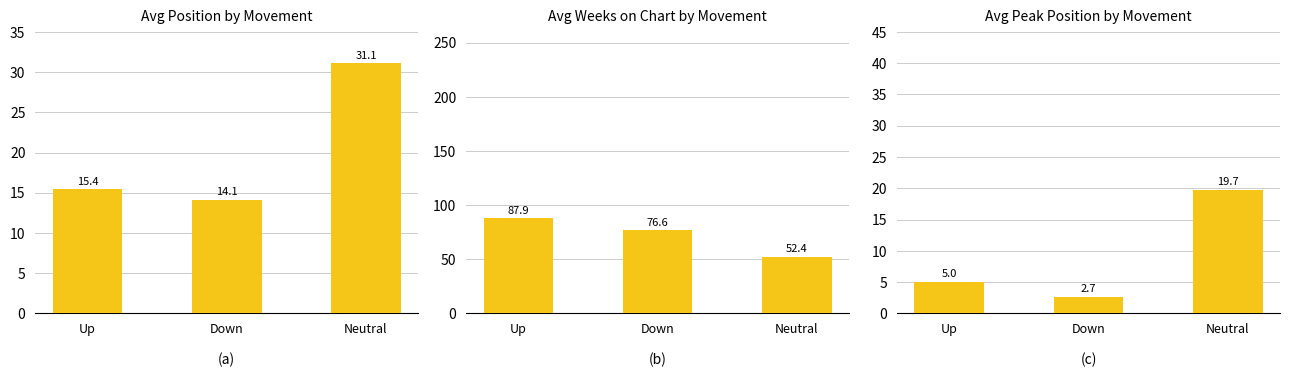

How many data points does each series have?

3